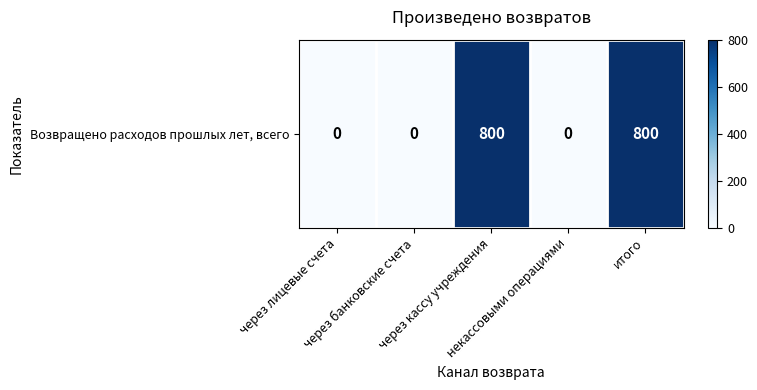

Reading left to right, extract all data points from this chart.

0	0	800	0	800